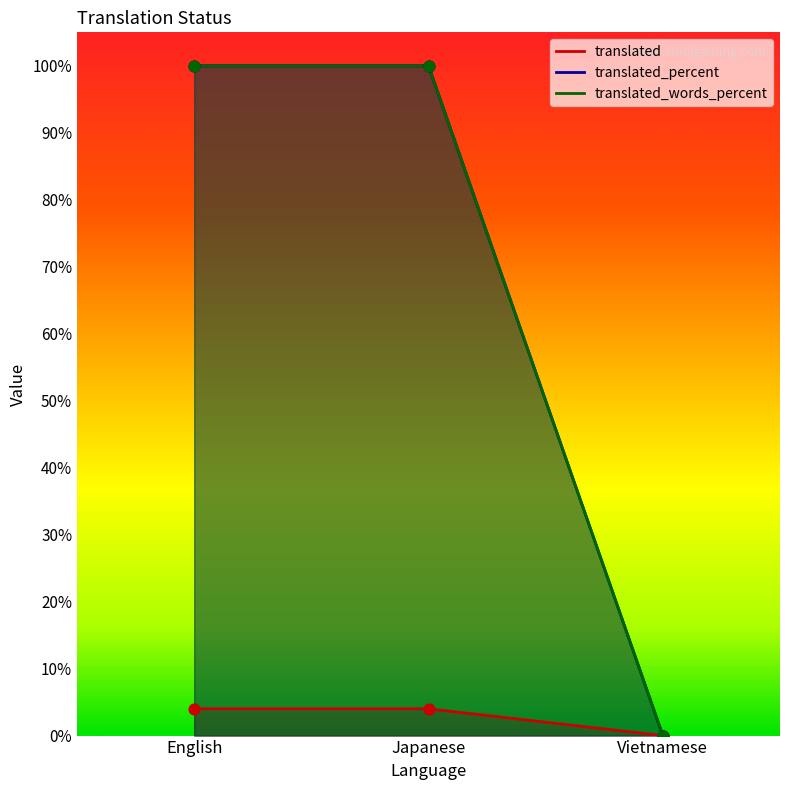

Which series has the widest spread of Y values?

translated_percent